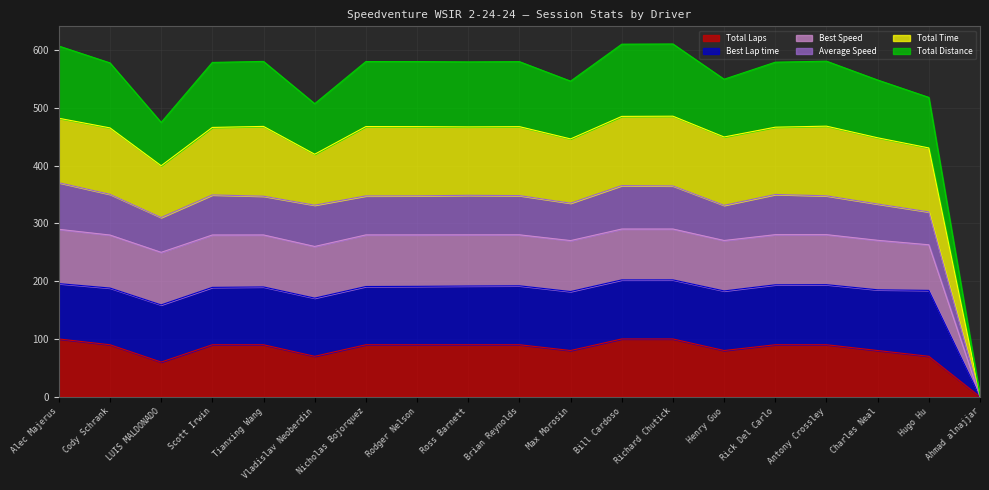

At which label does Total Laps reach its minimum?

Ahmad alnajjar